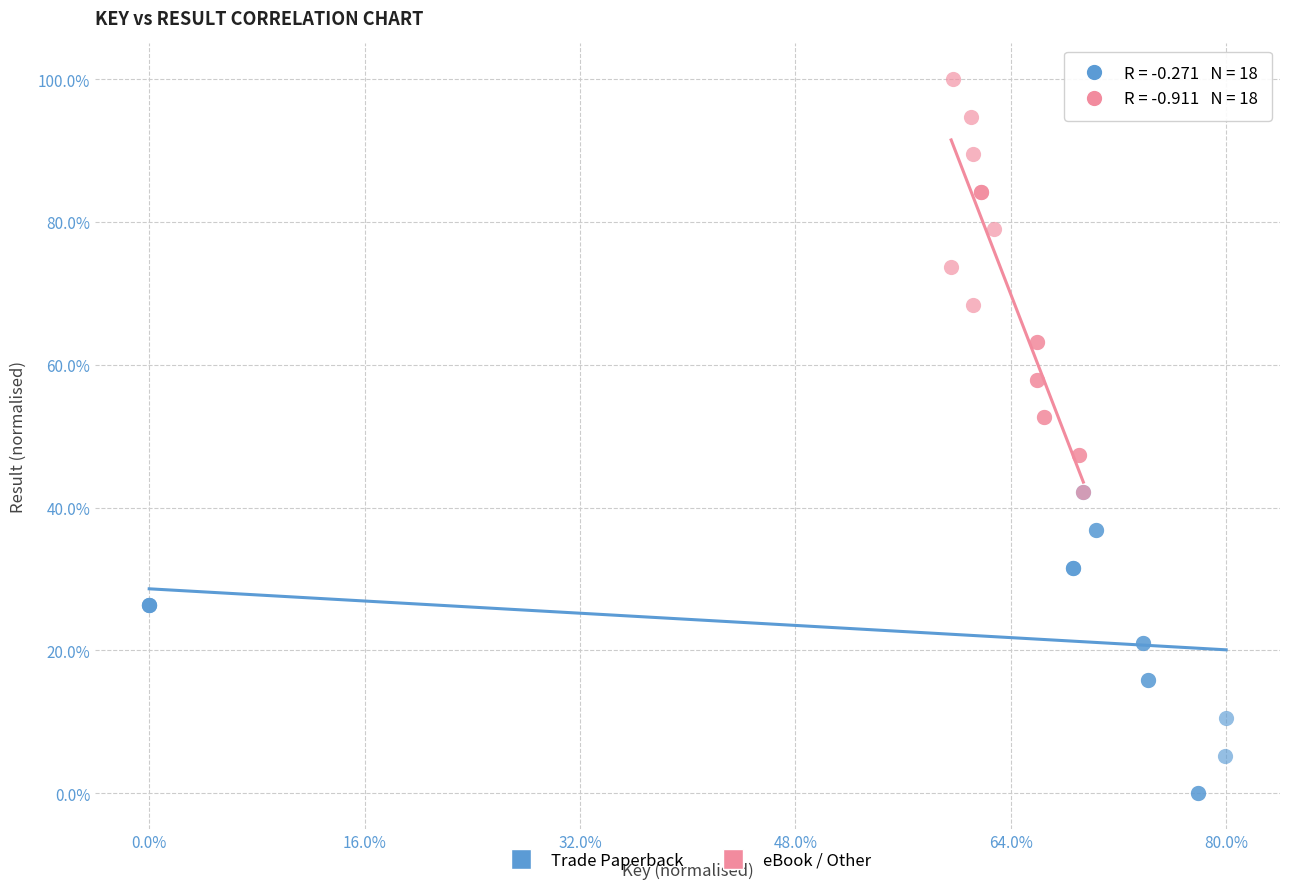

Which series reaches the minimum Y coordinate?

Trade Paperback